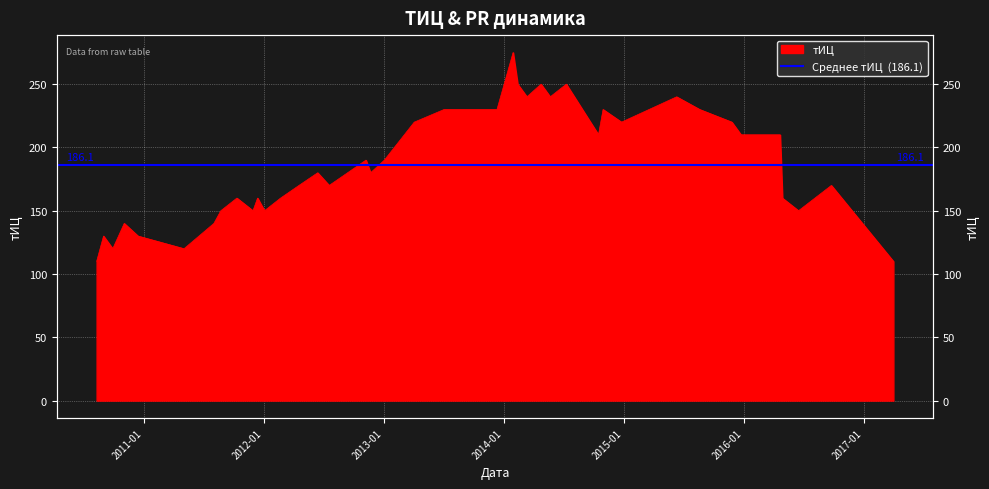

At which category does the chart reach its minimum across all series?

2010-08-10